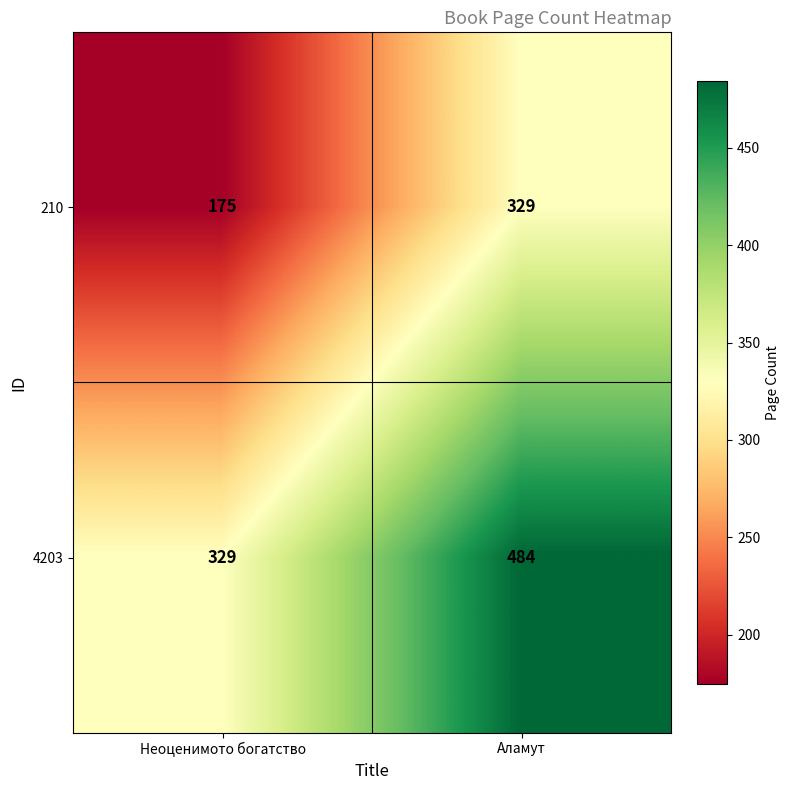

List the series in order of their peak value, highest first.

4203, 210